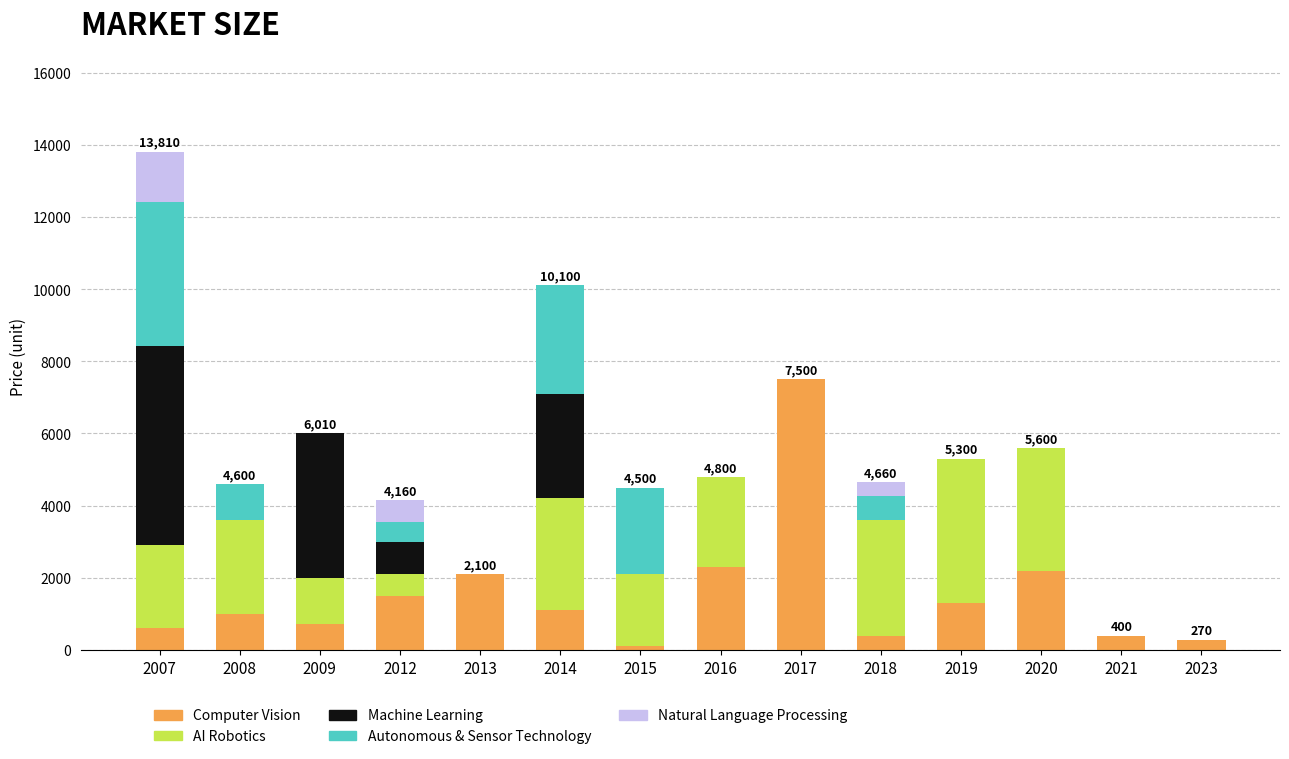

At which label does Computer Vision reach its peak?

2017